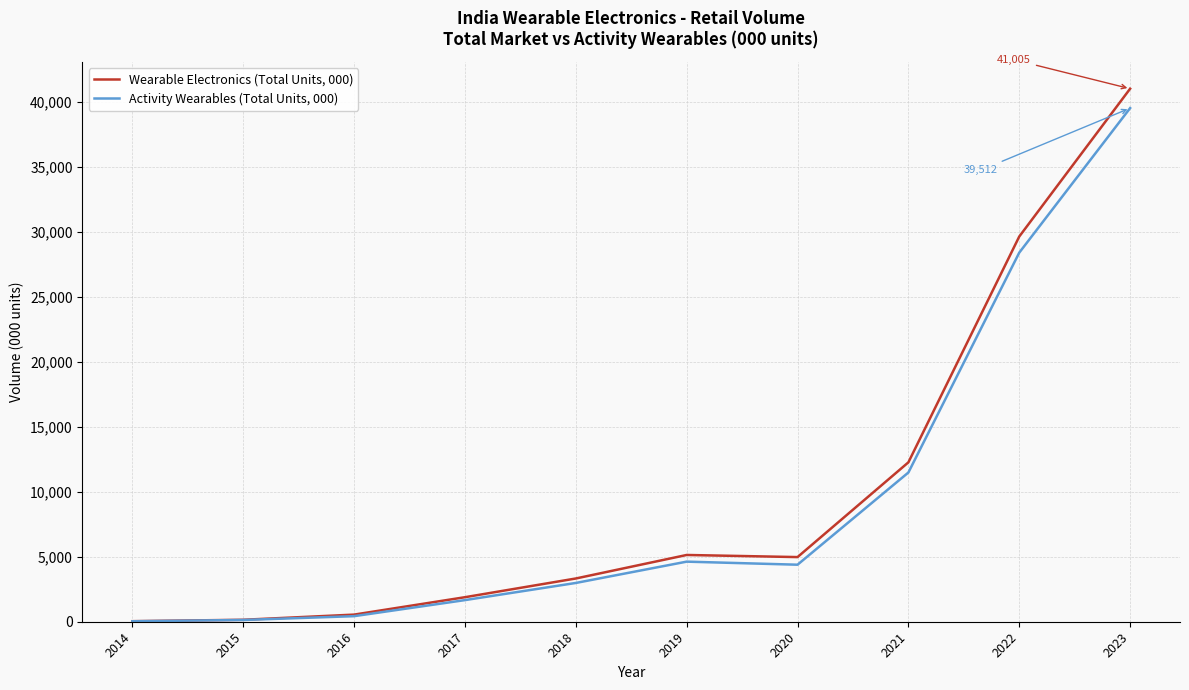

At which category is the sum across all series the highest?

2023